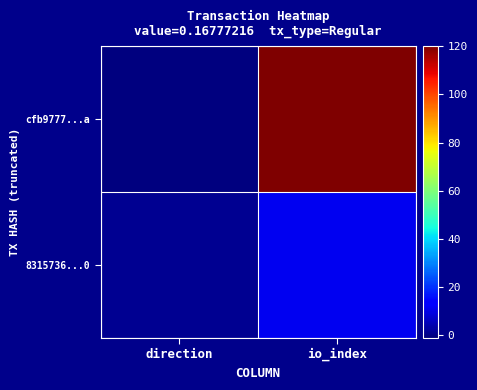

Reading left to right, extract all data points from this chart.

cfb9777...a: direction=-1	io_index=120
8315736...0: direction=1	io_index=11